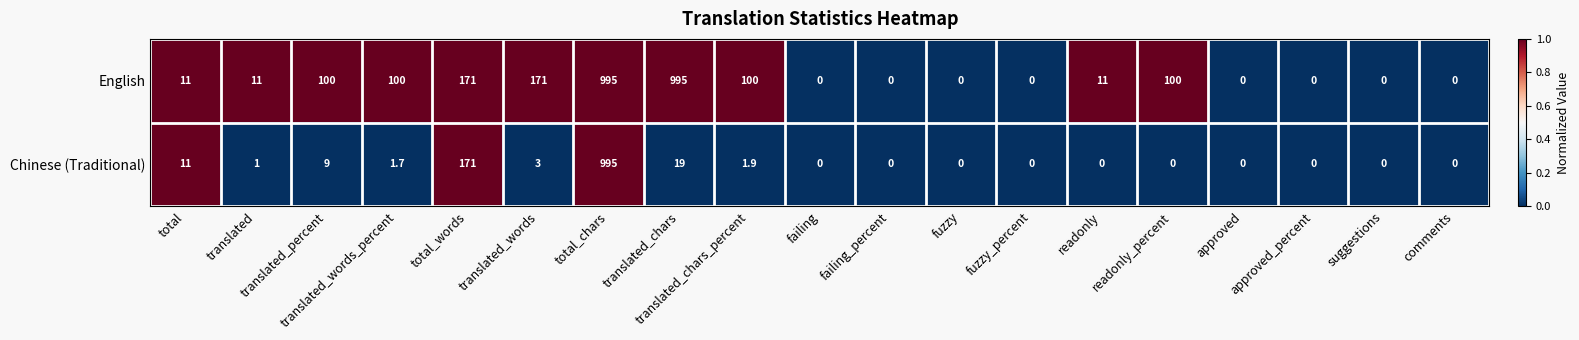

At which category is the sum across all series the highest?

total